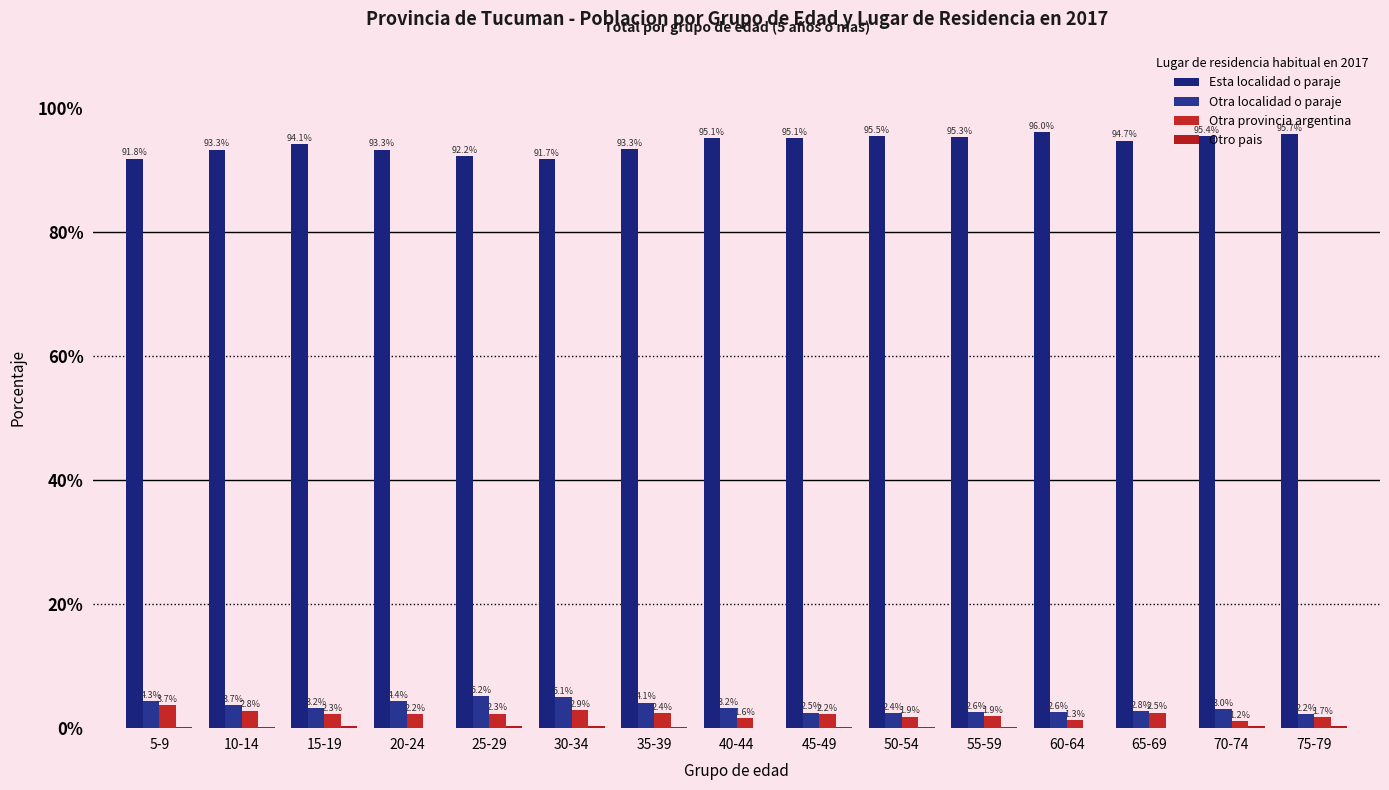

The Otra localidad o paraje series shows 2.5 at 45-49. True or false?

True